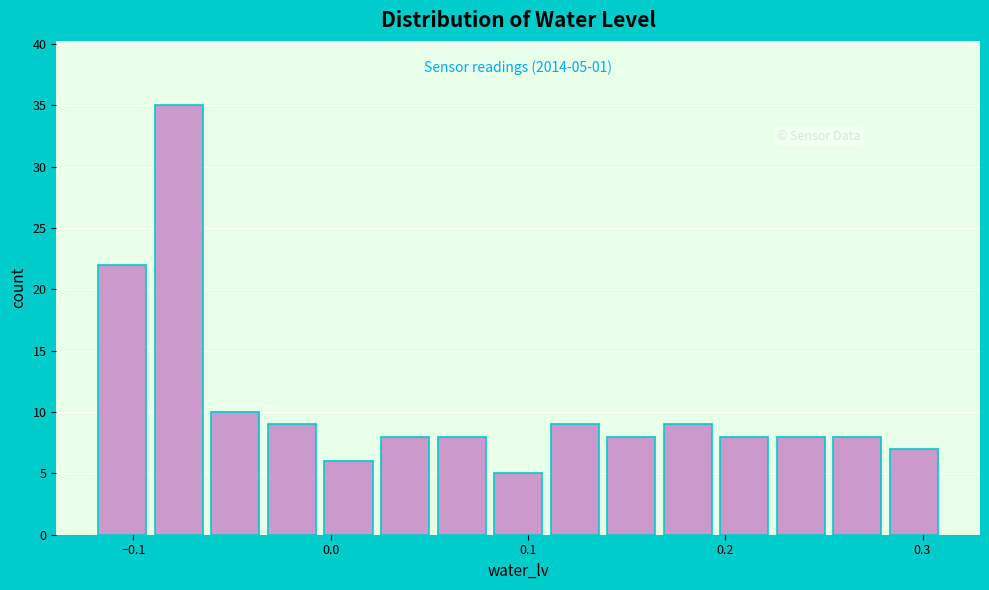

Read against the x-axis, roughly where is the centre of the tallest bar?

-0.08